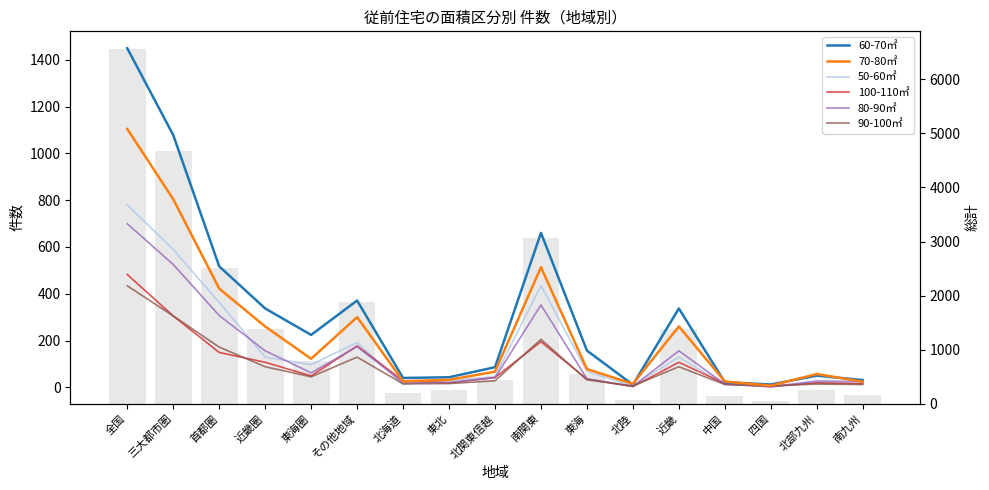

Reading right to left, what are all the values shown in this chart?

60-70㎡: 31	50	12	22	337	11	157	660	86	43	40	371	224	337	517	1078	1449
70-80㎡: 24	57	7	25	260	15	78	513	67	32	26	300	122	260	422	804	1104
50-60㎡: 17	19	7	12	129	6	67	435	46	30	12	191	97	129	363	589	780
100-110㎡: 15	19	3	16	107	3	35	195	42	19	28	177	49	107	149	305	482
80-90㎡: 24	27	2	14	156	4	37	352	41	21	21	174	62	156	307	525	699
90-100㎡: 12	14	6	12	88	6	32	205	28	16	15	129	45	88	172	305	434